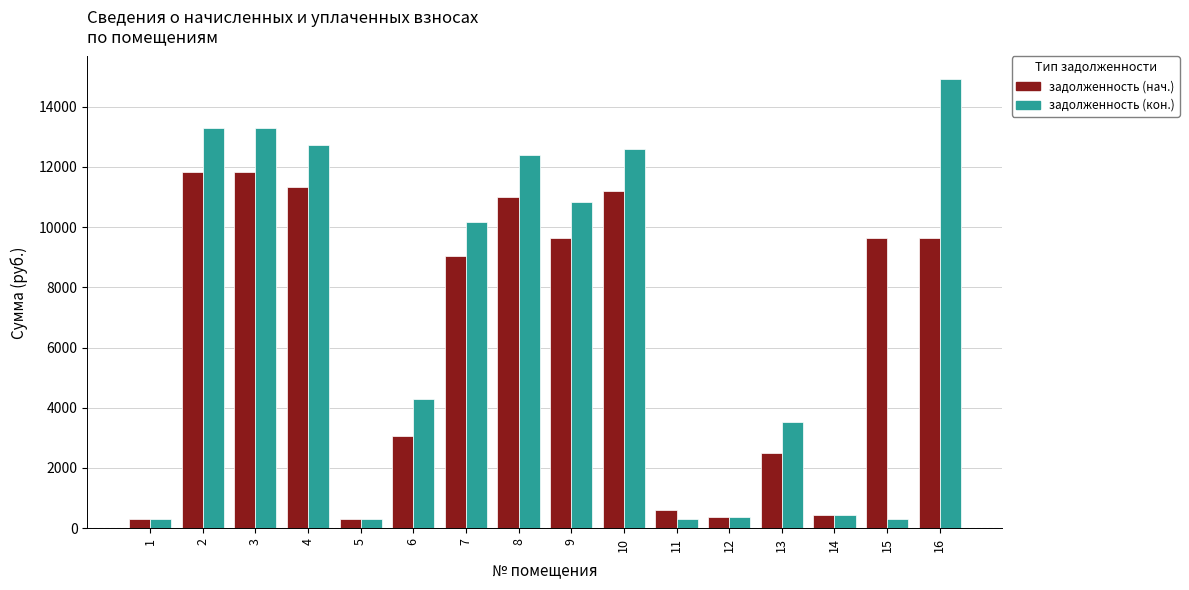

How many categories are shown in the chart?

16